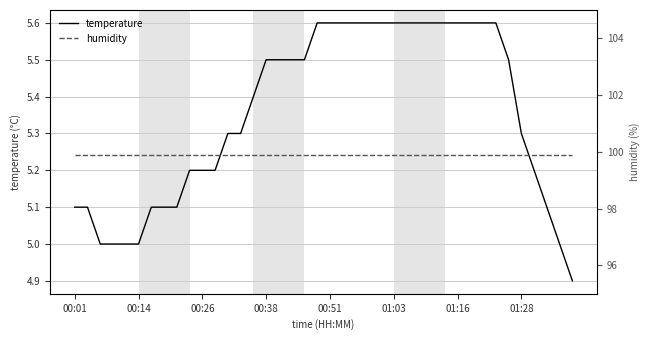

What is the difference between the maximum and minimum values in the temperature series?

0.7